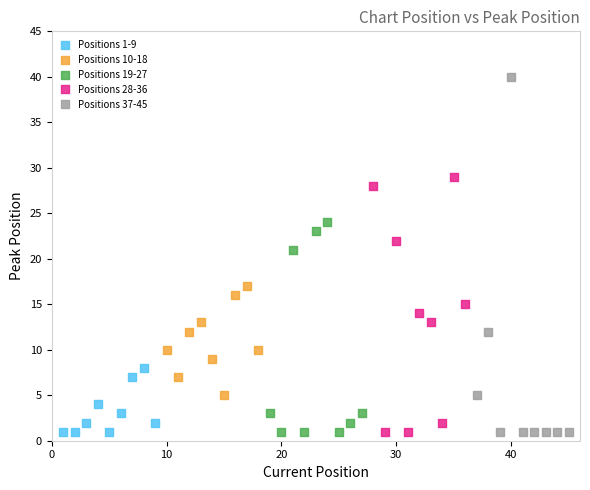

Which series has the largest Y range (max minus min)?

Positions 37-45